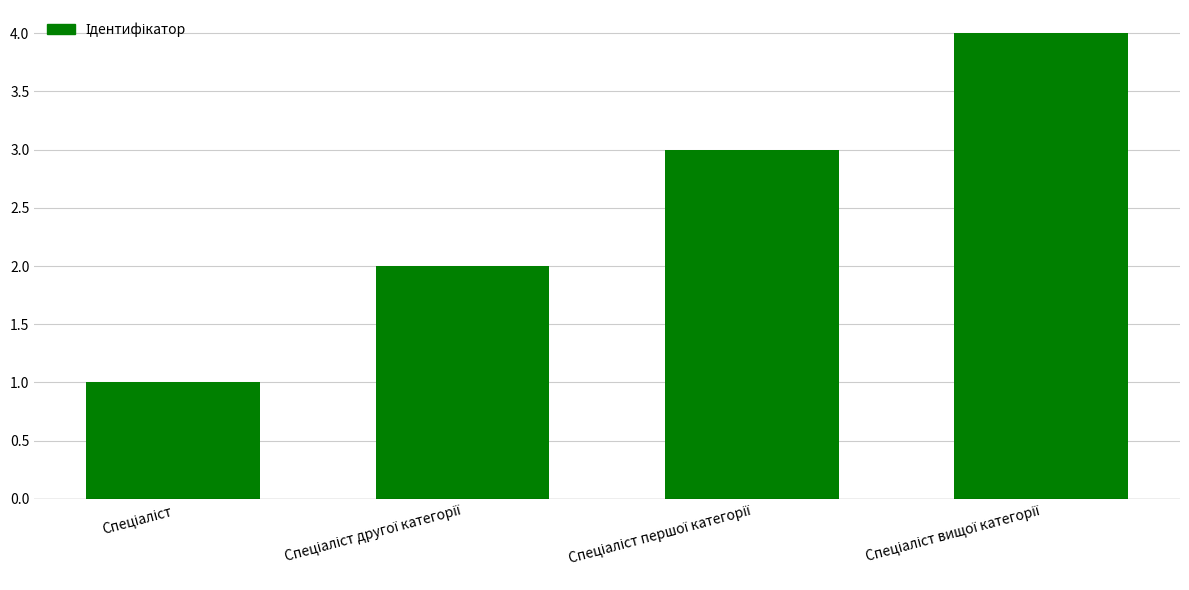

What is the difference between the maximum and minimum values?

3